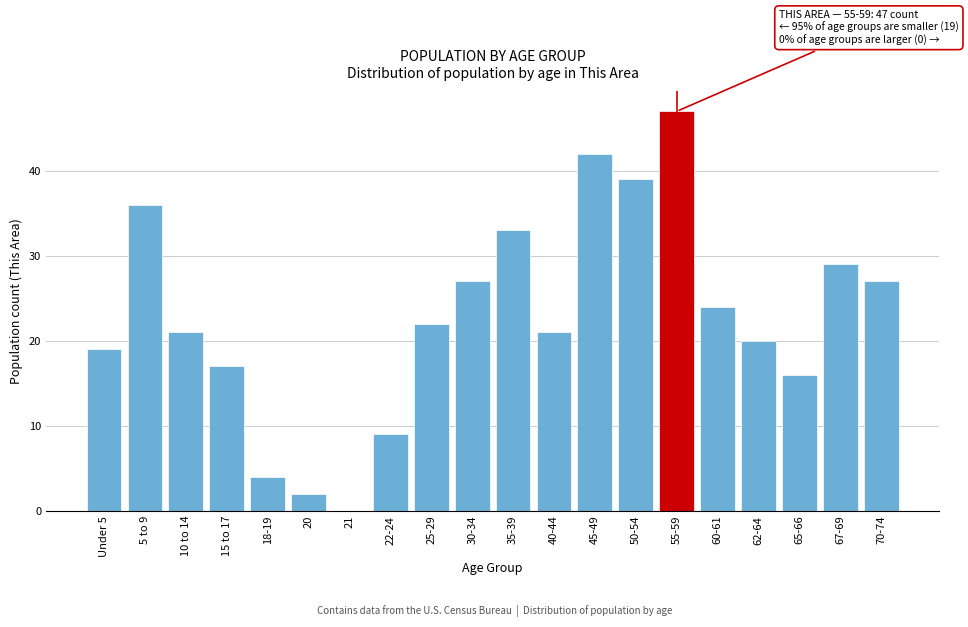

Reading left to right, extract all data points from this chart.

Under 5=19	5 to 9=36	10 to 14=21	15 to 17=17	18-19=4	20=2	21=0	22-24=9	25-29=22	30-34=27	35-39=33	40-44=21	45-49=42	50-54=39	55-59=47	60-61=24	62-64=20	65-66=16	67-69=29	70-74=27